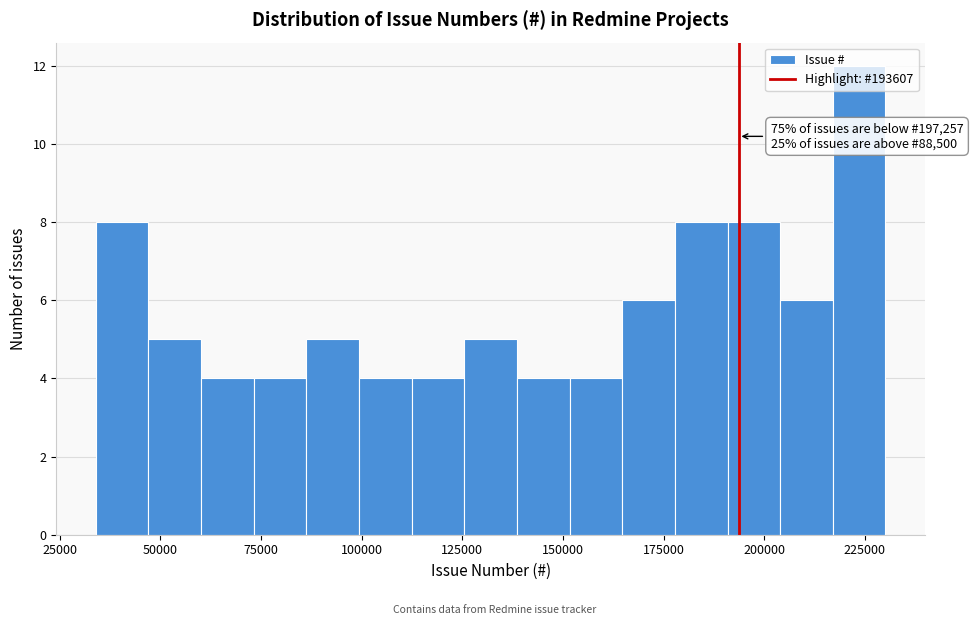

Around what value on the x-axis is the tallest bar? Give the approximate position of its centre, as read against the axis.

225000